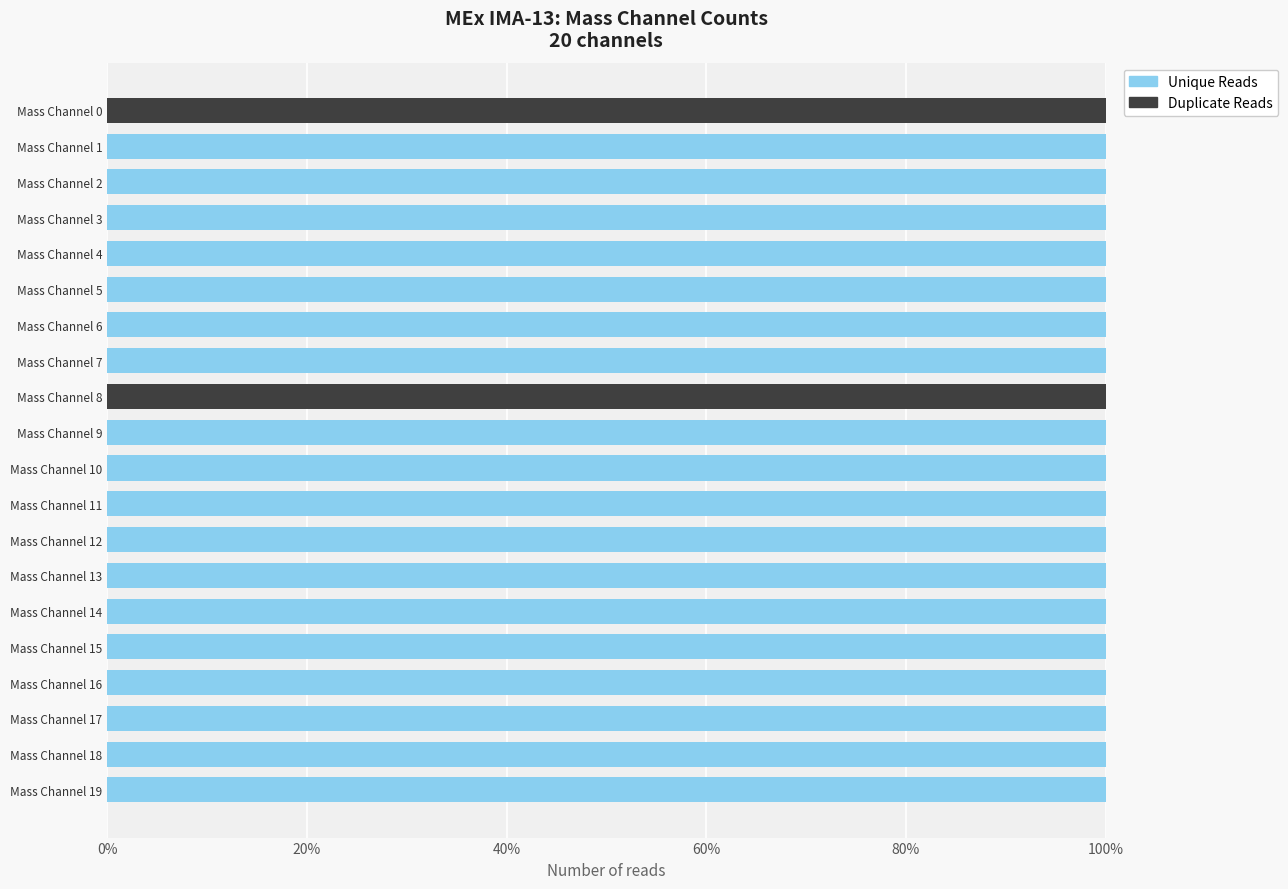

True or false: Unique Reads has a value of 133 at Mass Channel 10.

False